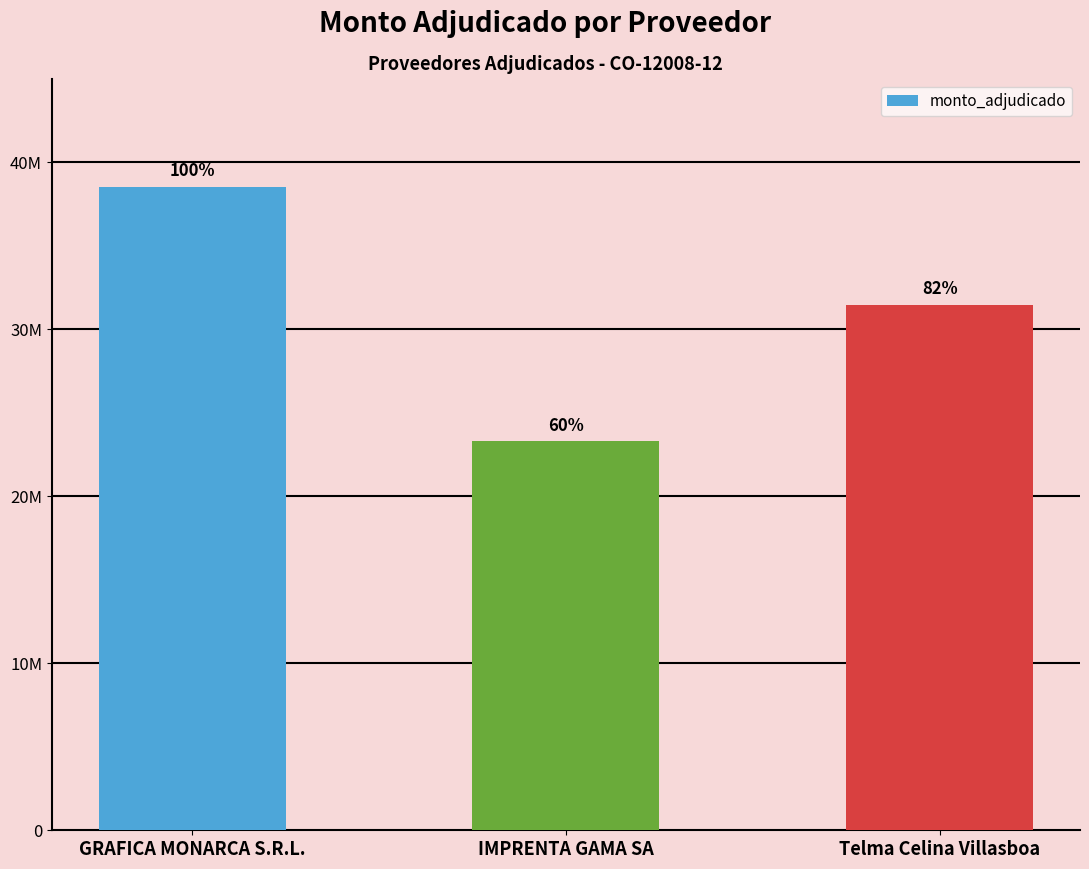

Reading left to right, what are all the values shown in this chart?

38545000	23290000	31484750